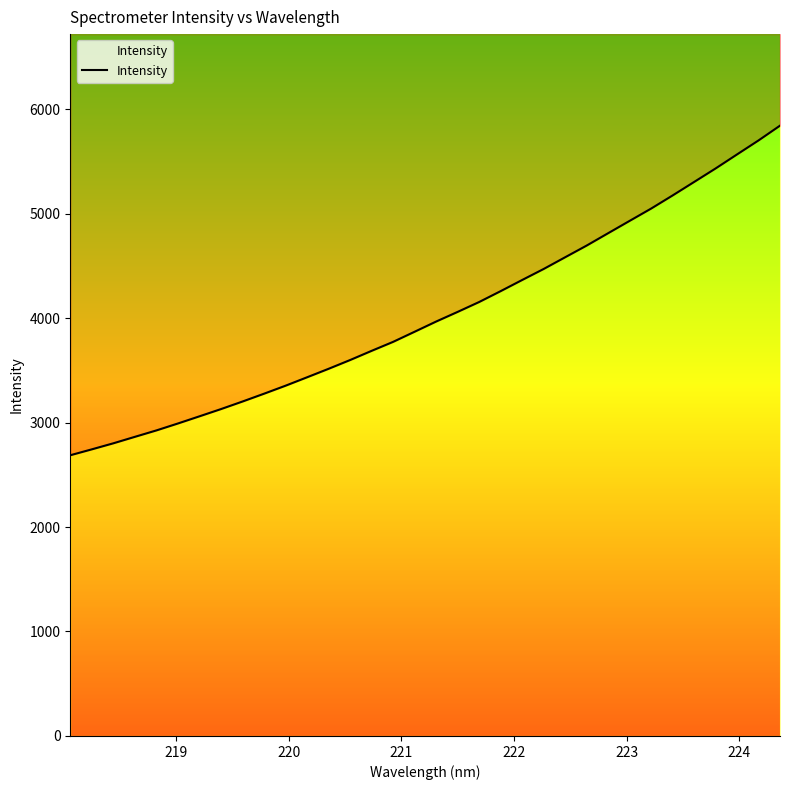

What is the average value?

4036.8